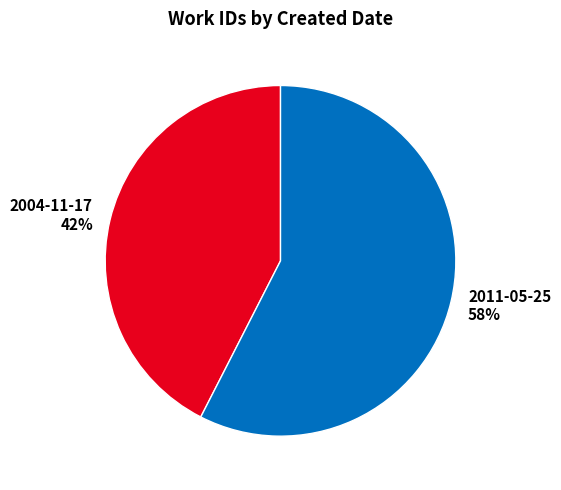

Combined, do 2004-11-17 and 2011-05-25 account for over 50%?

Yes